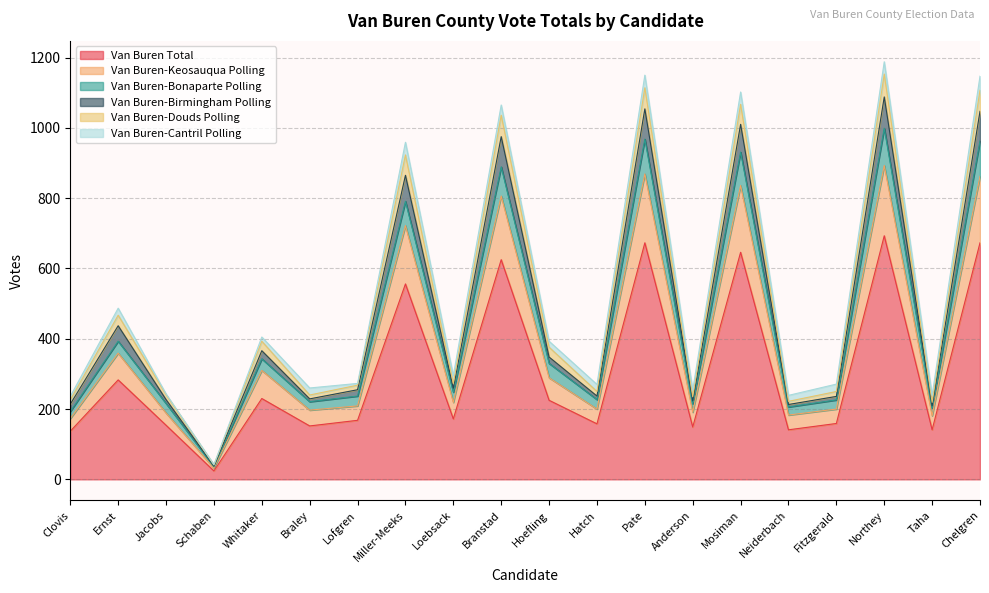

True or false: Van Buren-Keosauqua Polling has more than 0 points higher than both neighbors.

True